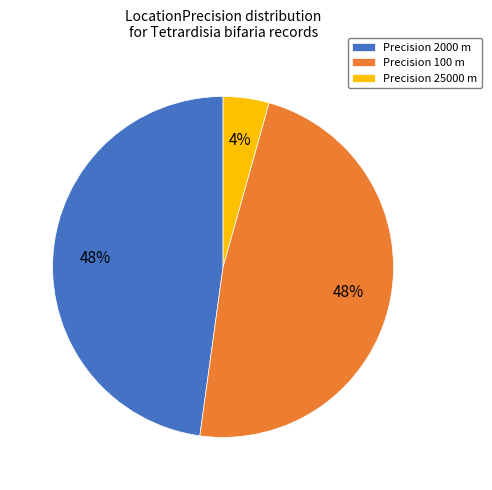

The Precision 2000 m slice represents 48% of the pie. True or false?

True